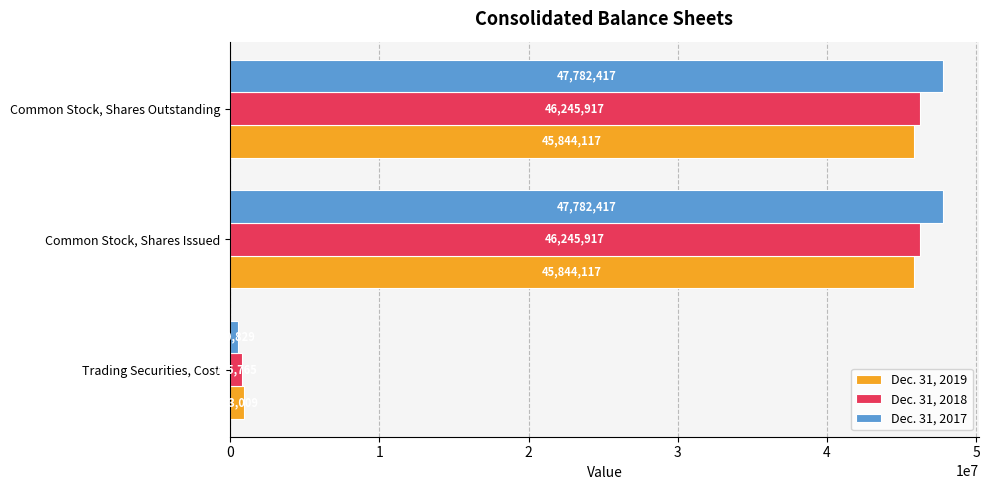

What is the minimum value shown in the chart?

530829